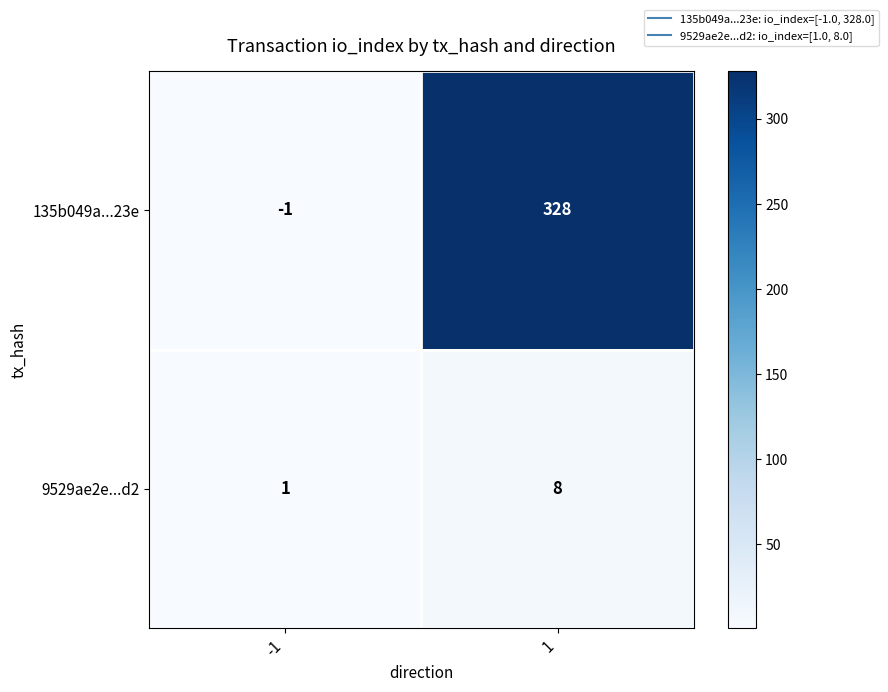

Which series changed the most between -1 and 1?

135b049a...23e